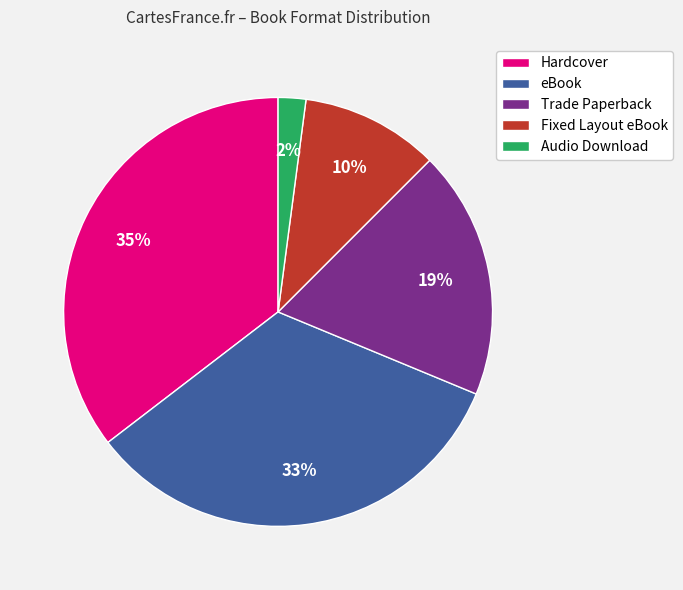

Between Hardcover and Audio Download, which is larger?

Hardcover